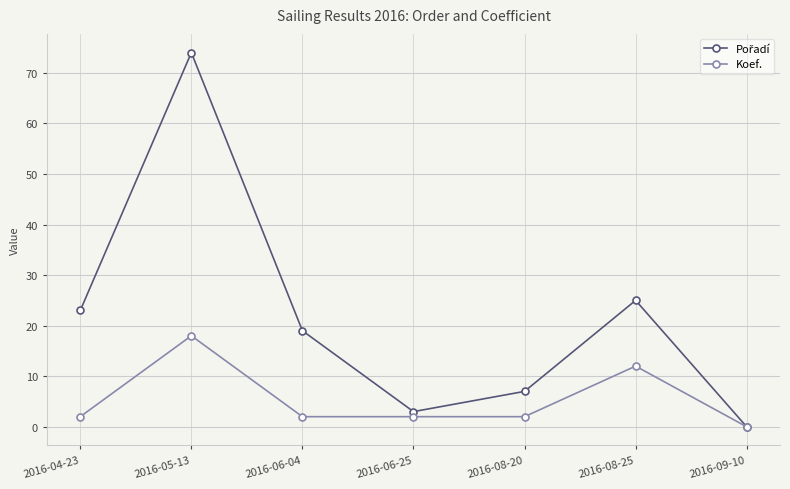

At which category is the sum across all series the highest?

2016-05-13